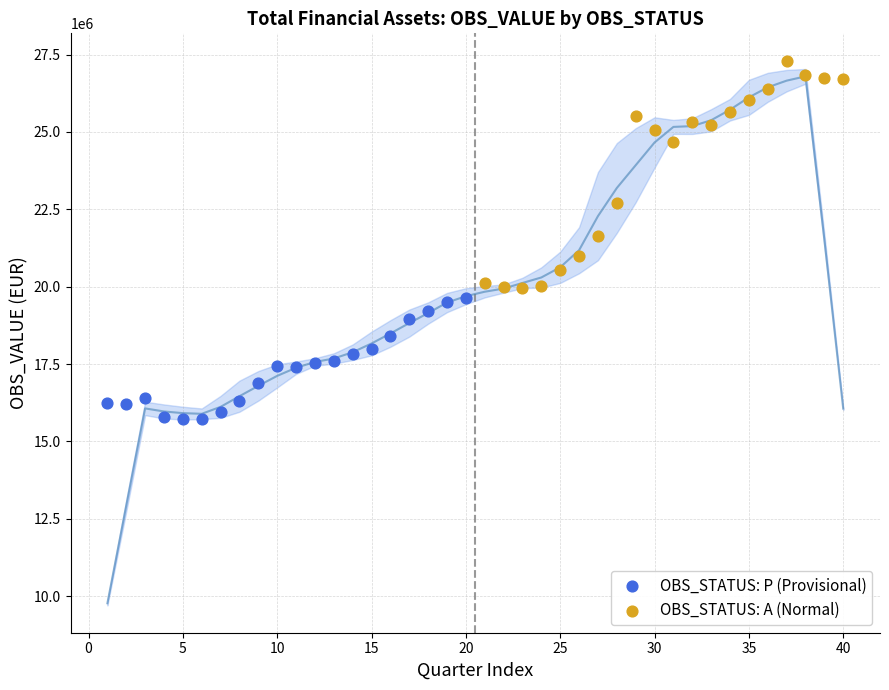

Which series reaches the maximum Y coordinate?

OBS_STATUS: A (Normal)